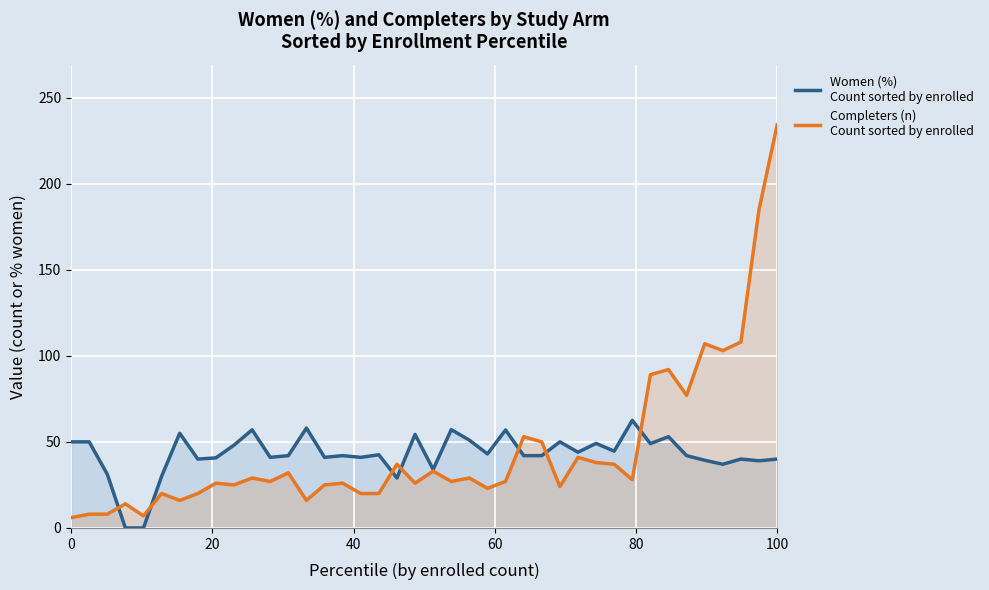

What is the average value of the Completers (n)
Count sorted by enrolled series?

45.3